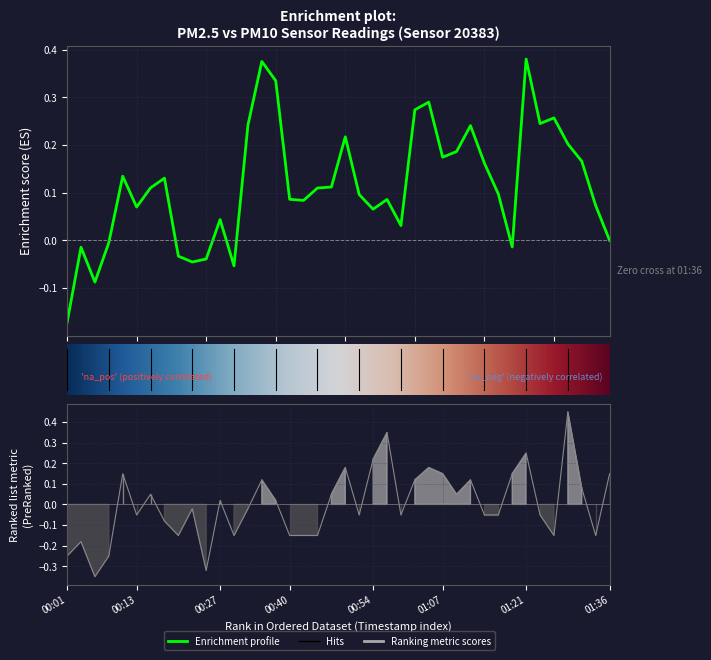

List the labels in order of value, largest first.

01:29, 00:57, 01:21, 00:54, 00:49, 01:04, 00:10, 01:07, 01:19, 01:36, 00:35, 01:02, 01:11, 01:31, 00:15, 00:47, 01:09, 00:27, 00:37, 00:23, 00:32, 00:13, 00:52, 00:59, 01:14, 01:16, 01:24, 00:18, 00:20, 00:30, 00:40, 00:42, 00:45, 01:26, 01:33, 00:03, 00:01, 00:08, 00:25, 00:05